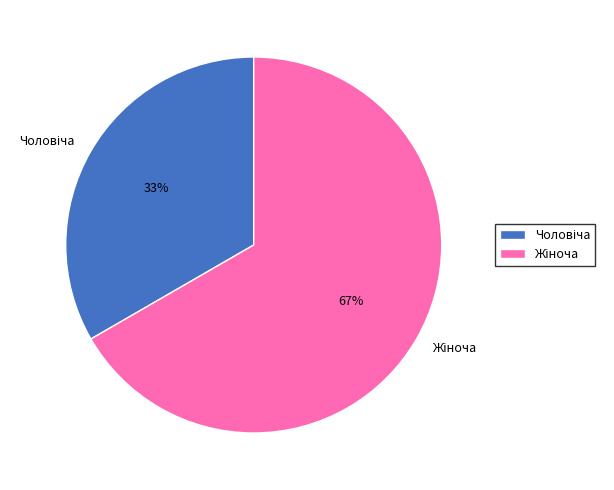

To the nearest percent, what is the average slice percentage?

50%